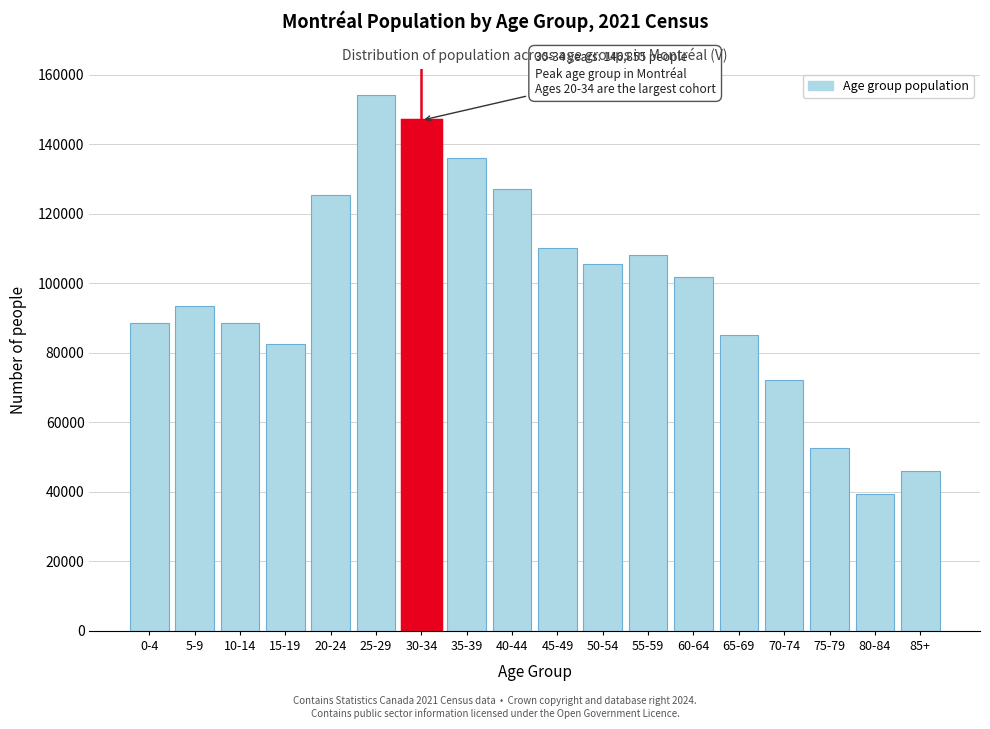

What is the label of the 13th bar from the left?

60-64